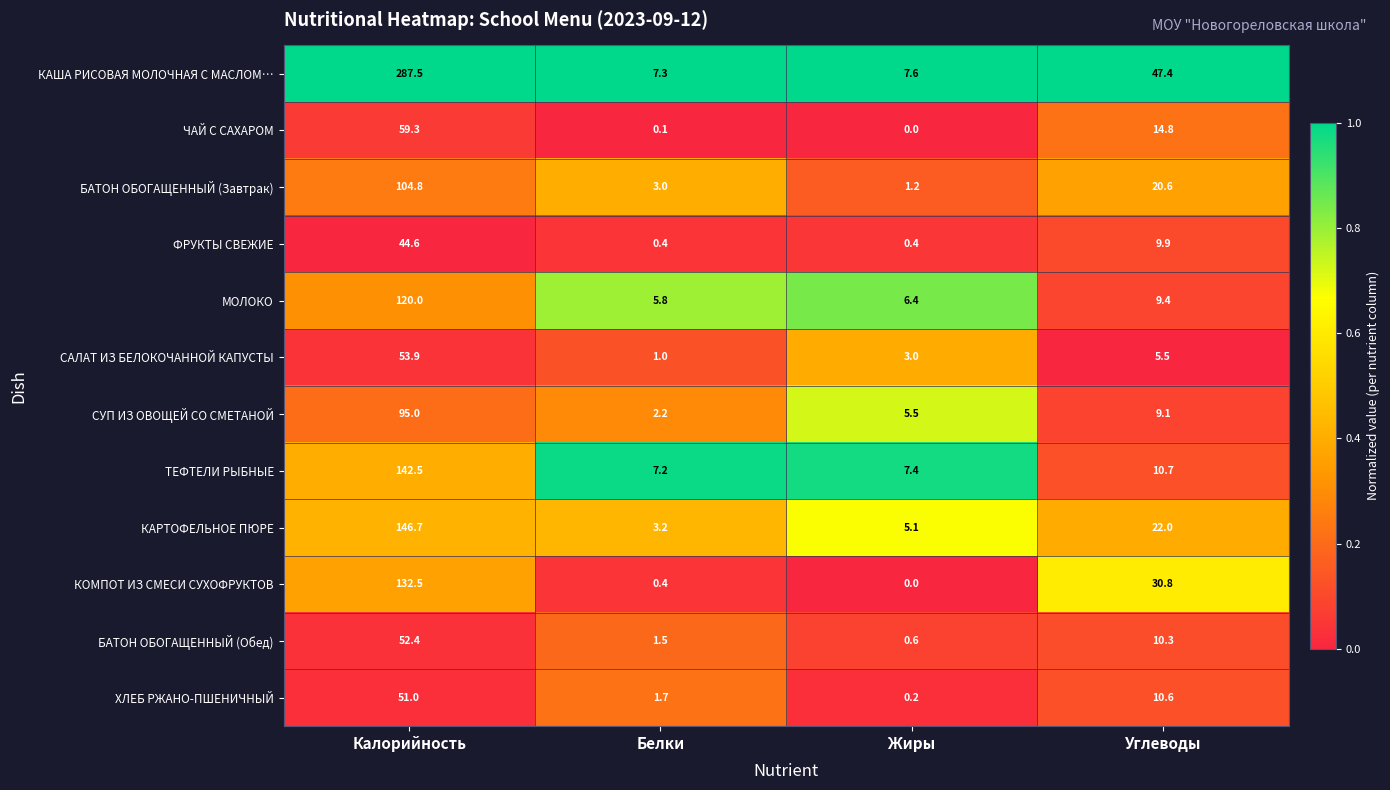

What is the sum of all КОМПОТ ИЗ СМЕСИ СУХОФРУКТОВ values?

163.7